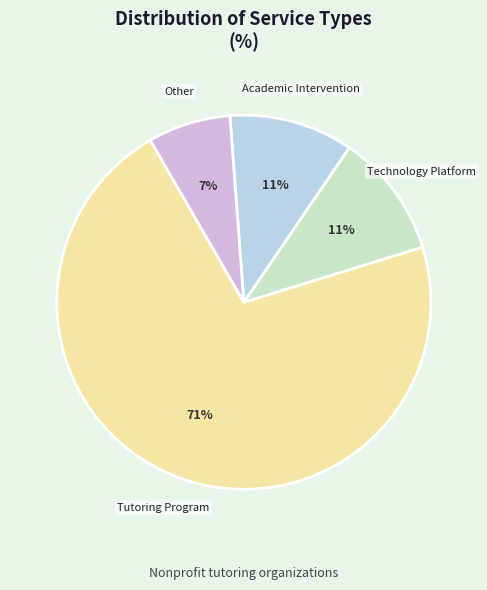

Does any single category account for the majority?

Yes